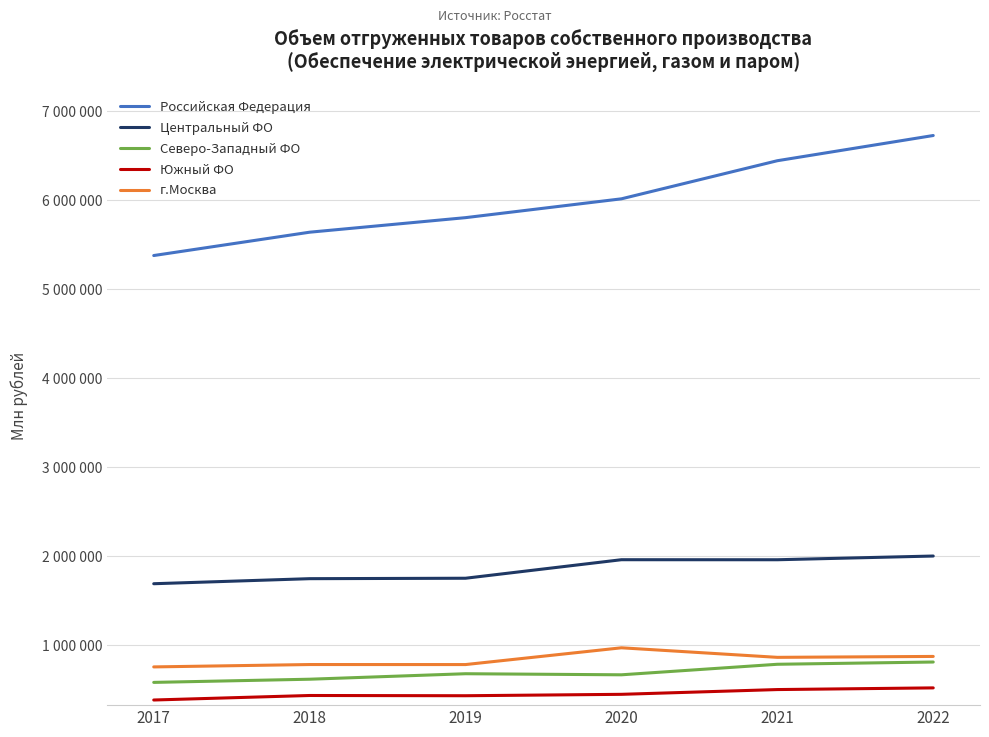

Which series has the widest spread of values?

Российская Федерация